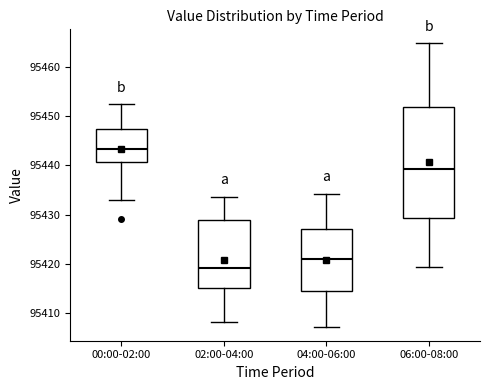

Reading left to right, read every box against the y-axis: the position of its median line, the range the box covers, and the ends of its whiskers. The values are not printed on the chart, so give them approximately, as read against the axis.

00:00-02:00: median 95443, box 95441 to 95447, whiskers 95433 to 95452
02:00-04:00: median 95419, box 95415 to 95429, whiskers 95408 to 95434
04:00-06:00: median 95421, box 95414 to 95427, whiskers 95407 to 95434
06:00-08:00: median 95439, box 95429 to 95452, whiskers 95419 to 95465